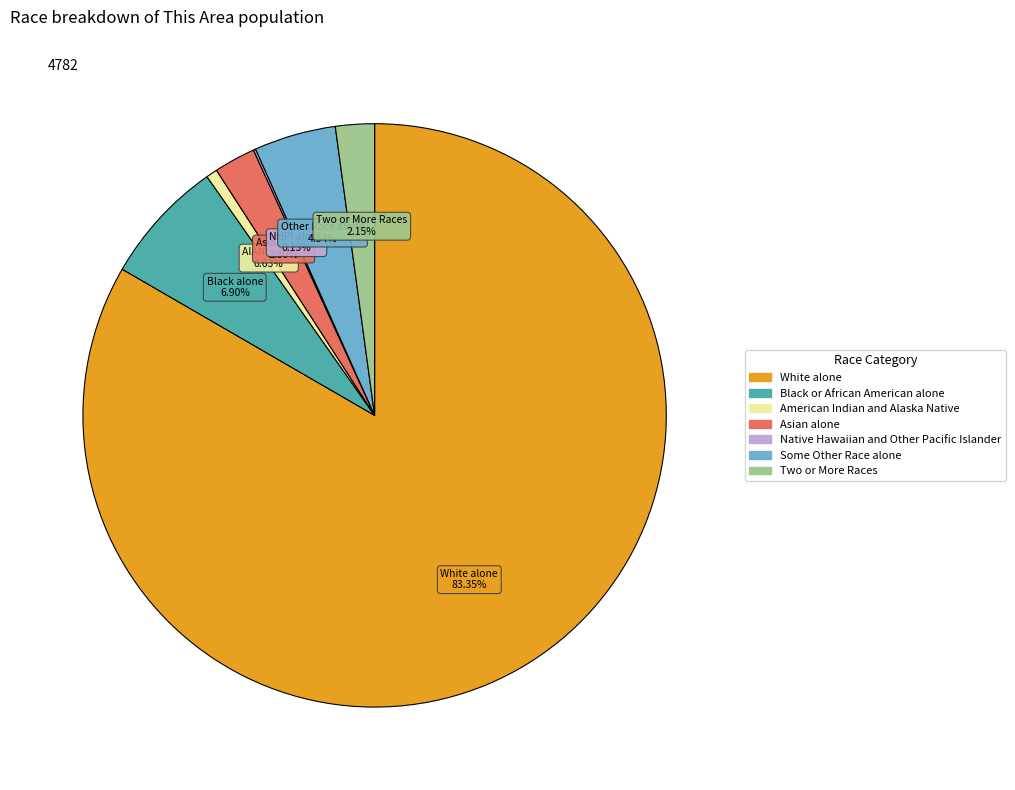

What is the largest slice in the pie chart?

White alone